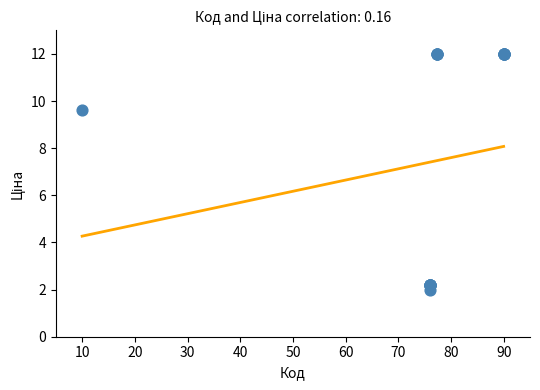

What Y value in the scatter plot is closest to 7?

9.6